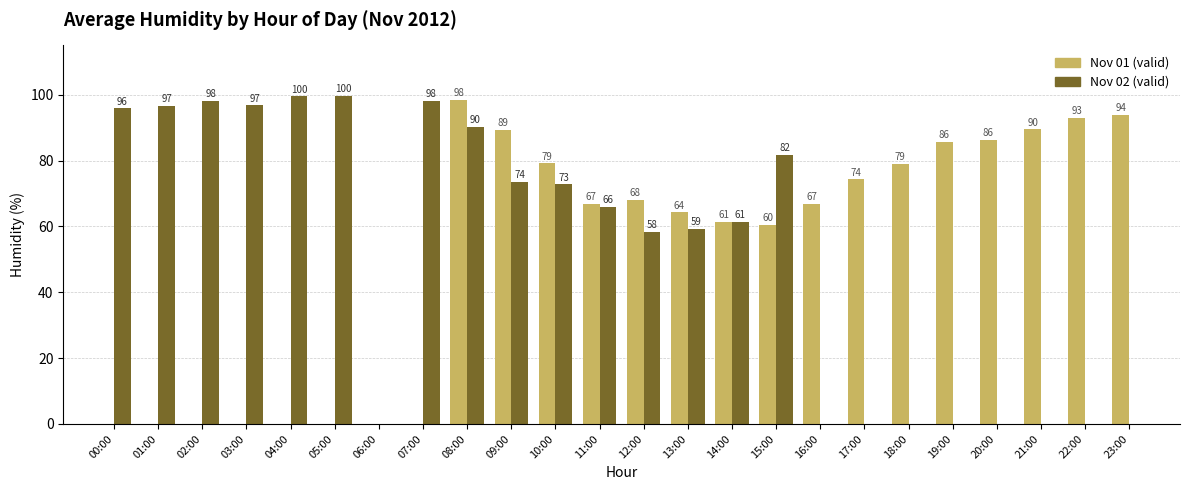

Which series changed the most between 09:00 and 11:00?

Nov 01 (valid)